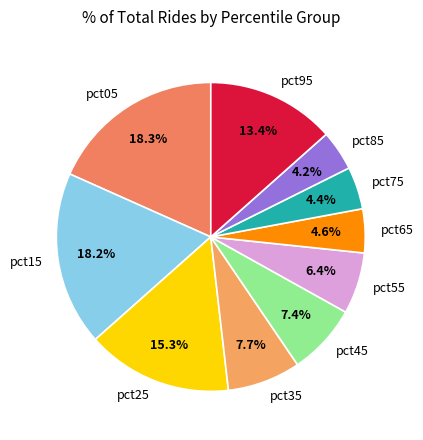

Does pct95 represent more than half of the total?

No